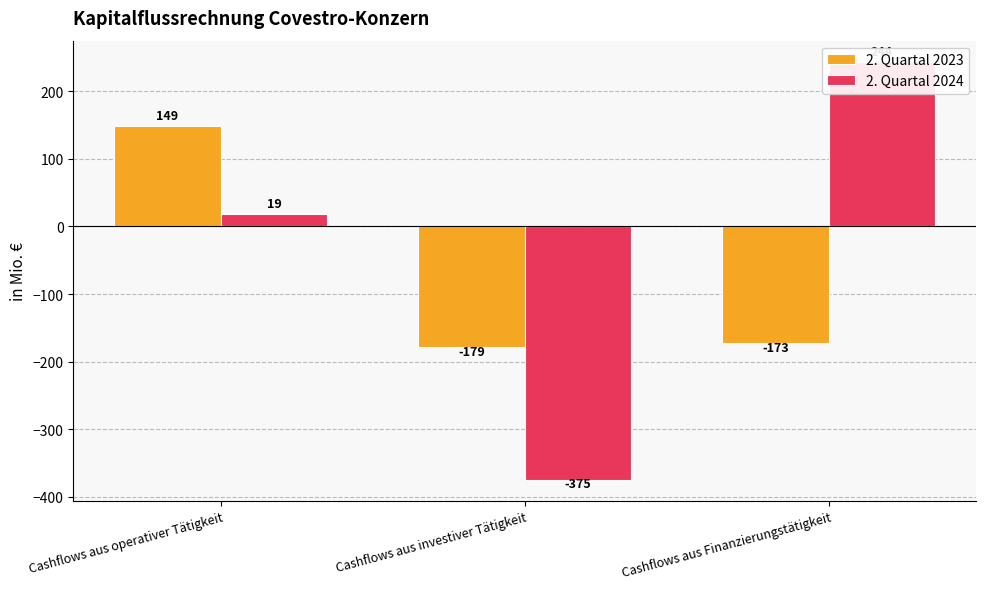

How many values in the 2. Quartal 2024 series are below 19?

1